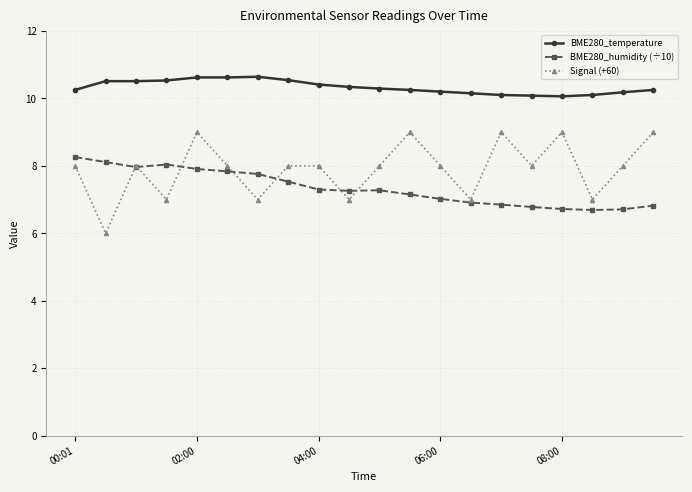

What is the lowest value of the BME280_humidity (÷10) series?

6.7